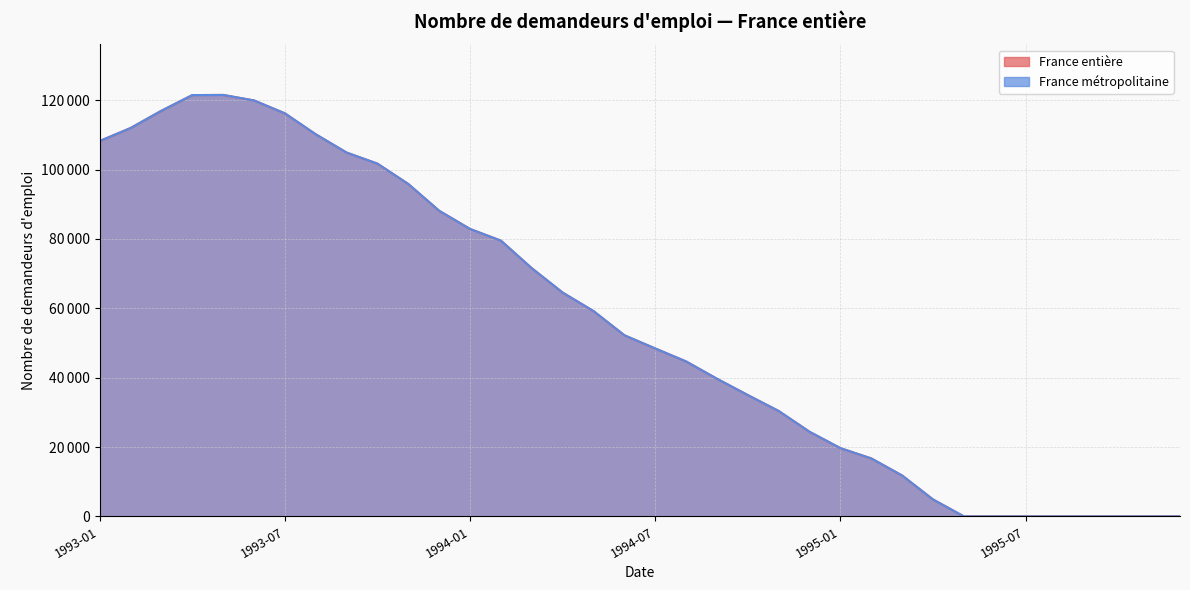

Reading left to right, list all the values displayed in this chart.

France entière: 108218	111958	116949	121458	121506	119922	116203	110170	104893	101696	95825	88110	82866	79497	71551	64525	59195	52219	48412	44672	39682	34972	30384	24389	19677	16708	11780	4876	0	0	0	0	0	0	0	0
France métropolitaine: 108218	111958	116949	121458	121506	119922	116203	110170	104893	101696	95825	88110	82866	79497	71551	64525	59195	52219	48412	44672	39682	34972	30384	24389	19677	16708	11780	4876	0	0	0	0	0	0	0	0